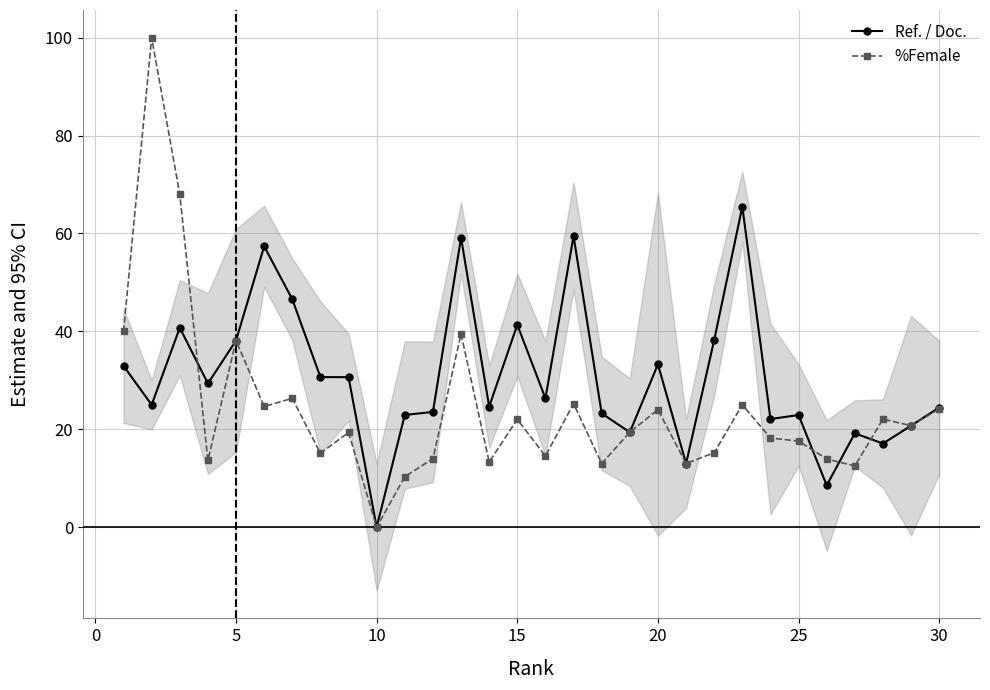

True or false: %Female has more than 0 interior local peaks.

True